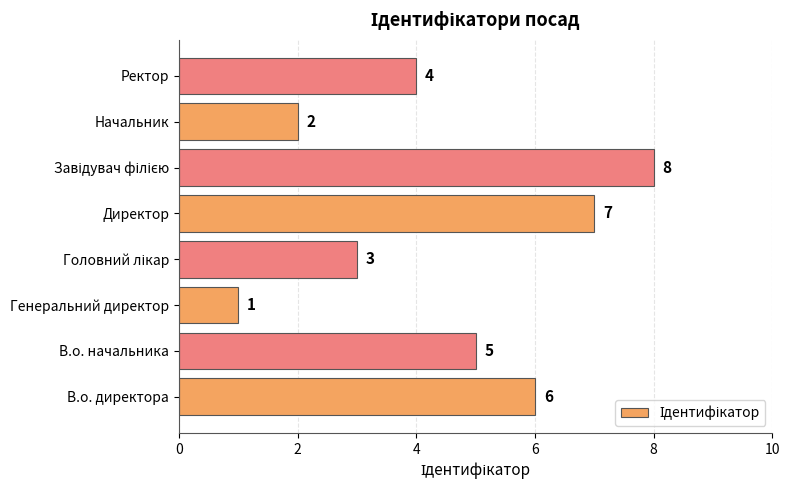

Count the number of categories in the chart.

8